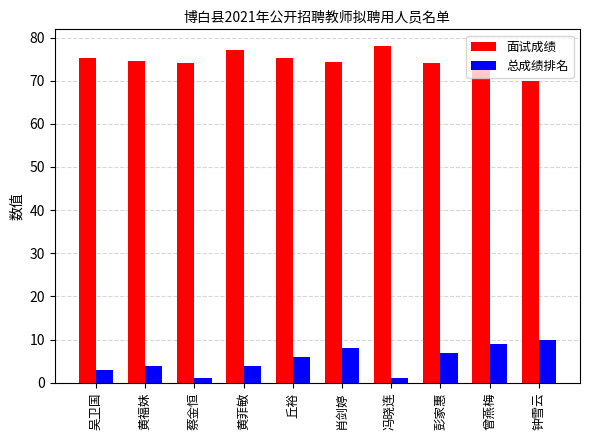

What is the label of the 9th bar from the right?

黄福妹